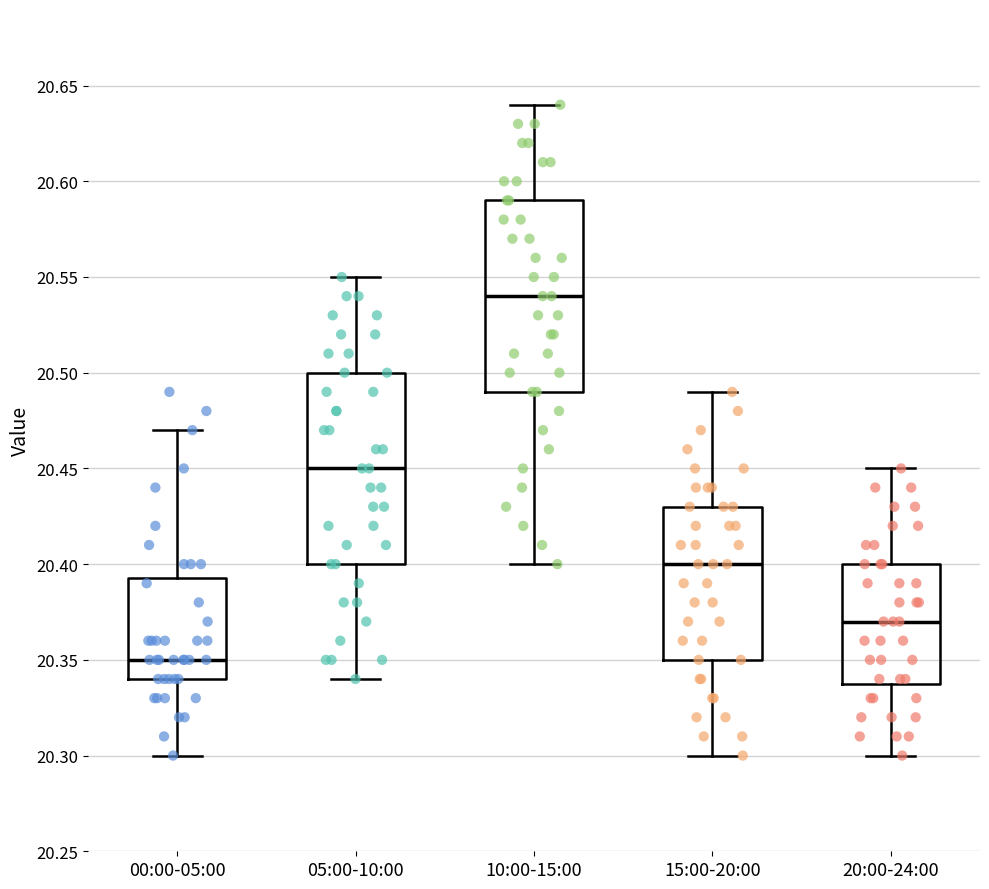

Reading left to right, read every box against the y-axis: the position of its median line, the range the box covers, and the ends of its whiskers. The values are not printed on the chart, so give them approximately, as read against the axis.

00:00-05:00: median 20.350, box 20.340 to 20.395, whiskers 20.300 to 20.470
05:00-10:00: median 20.450, box 20.400 to 20.500, whiskers 20.340 to 20.550
10:00-15:00: median 20.540, box 20.490 to 20.590, whiskers 20.400 to 20.640
15:00-20:00: median 20.400, box 20.350 to 20.430, whiskers 20.300 to 20.490
20:00-24:00: median 20.370, box 20.340 to 20.400, whiskers 20.300 to 20.450